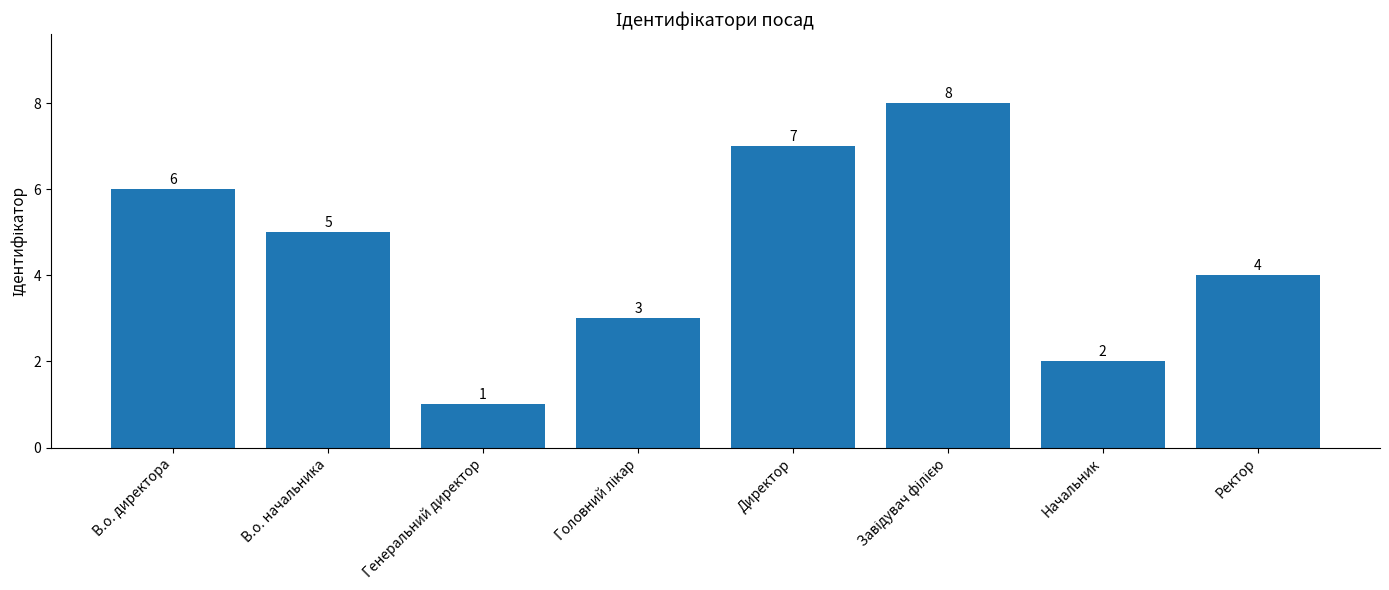

At which category does the chart reach its minimum across all series?

Генеральний директор